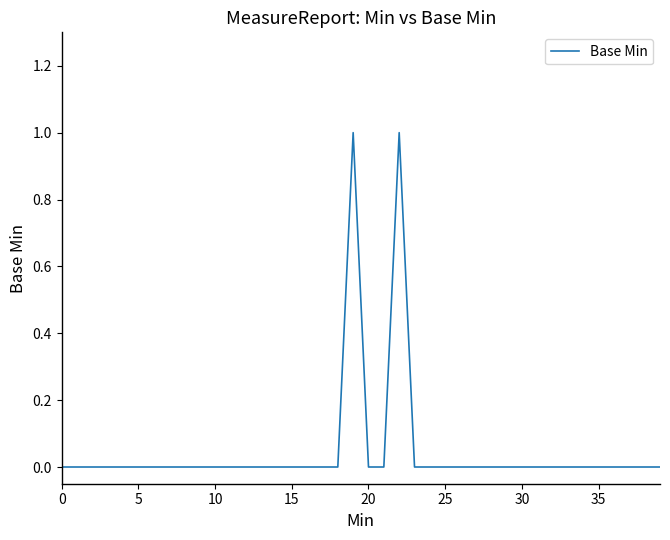

Reading left to right, list all the values displayed in this chart.

0	0	0	0	0	0	0	0	0	0	0	0	0	0	0	0	0	0	0	1	0	0	1	0	0	0	0	0	0	0	0	0	0	0	0	0	0	0	0	0